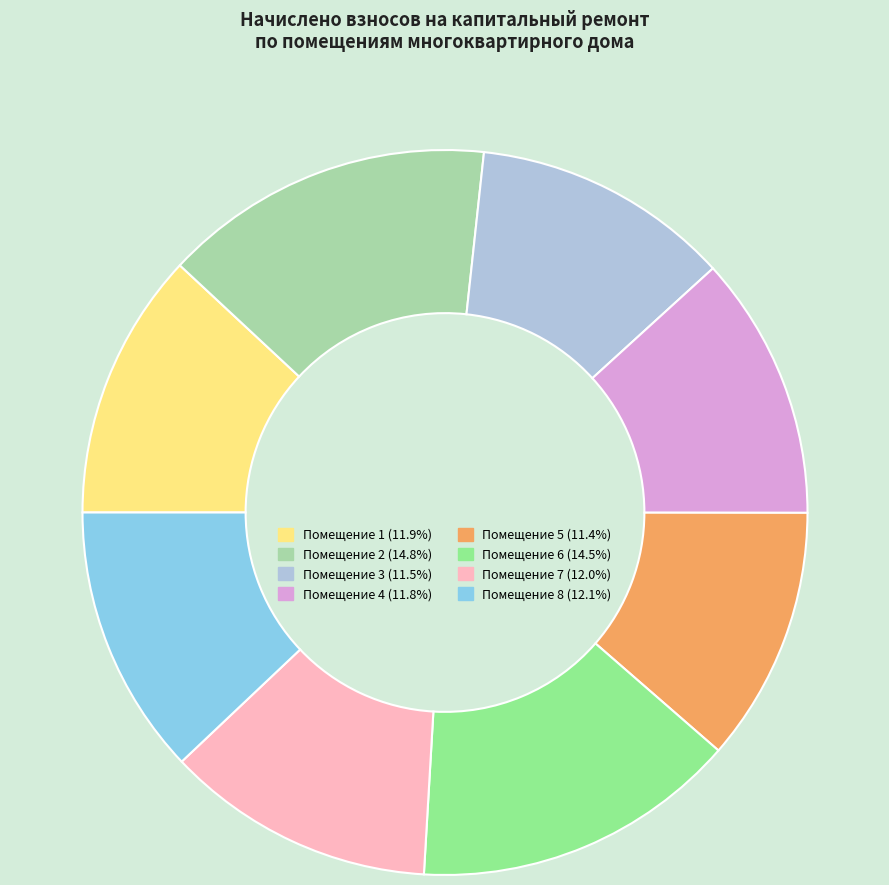

Is there a majority slice in this chart?

No